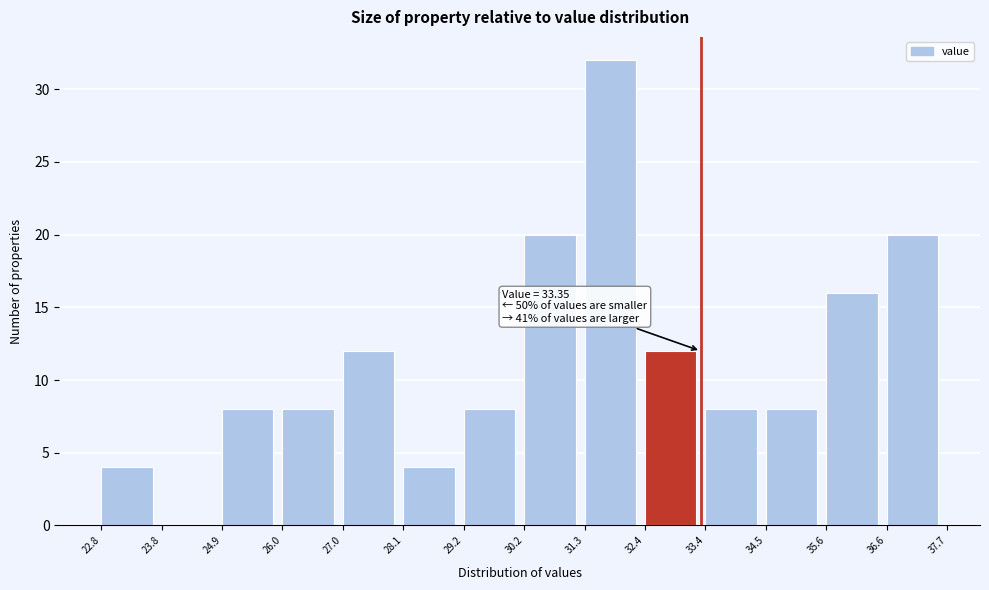

Over which range of the x-axis is the bar tallest?

31.3 to 32.4